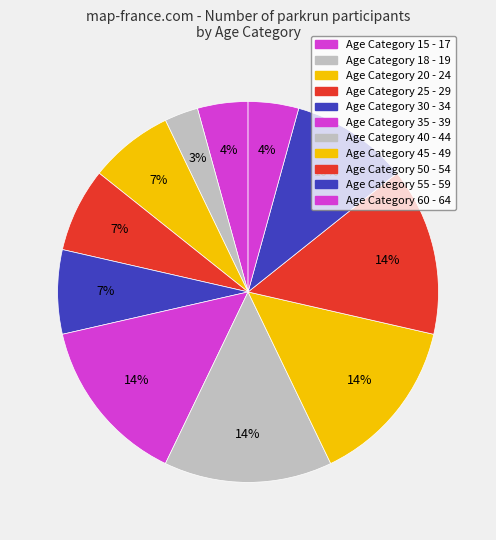

How many segments does this pie chart have?

11